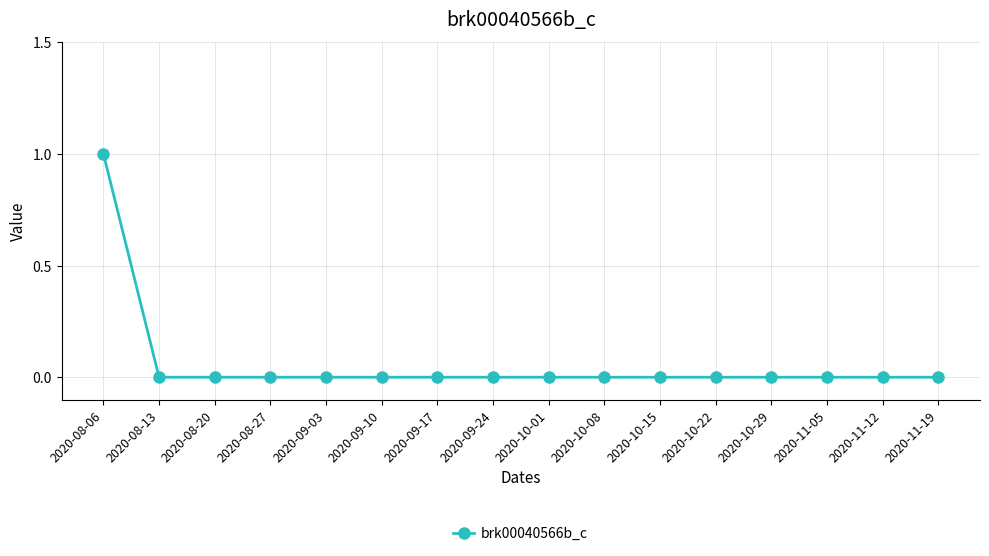

Count the number of data series in this chart.

1